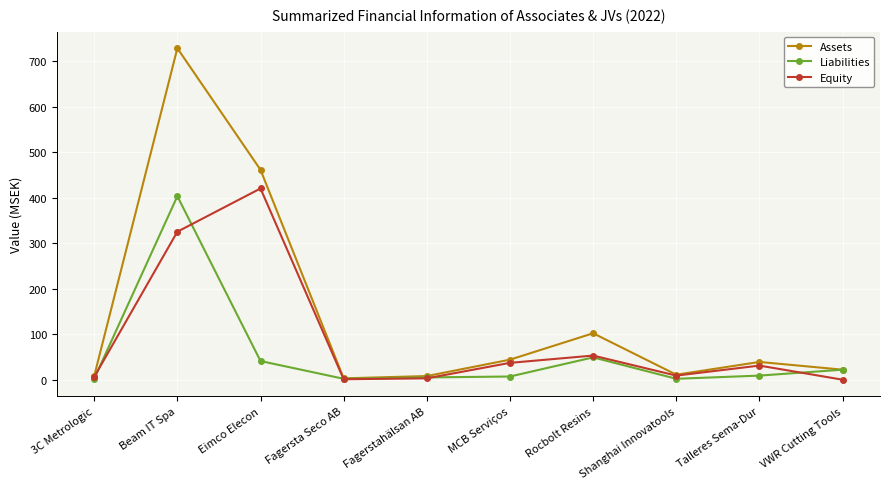

True or false: Equity has a value of 420 at Eimco Elecon.

True